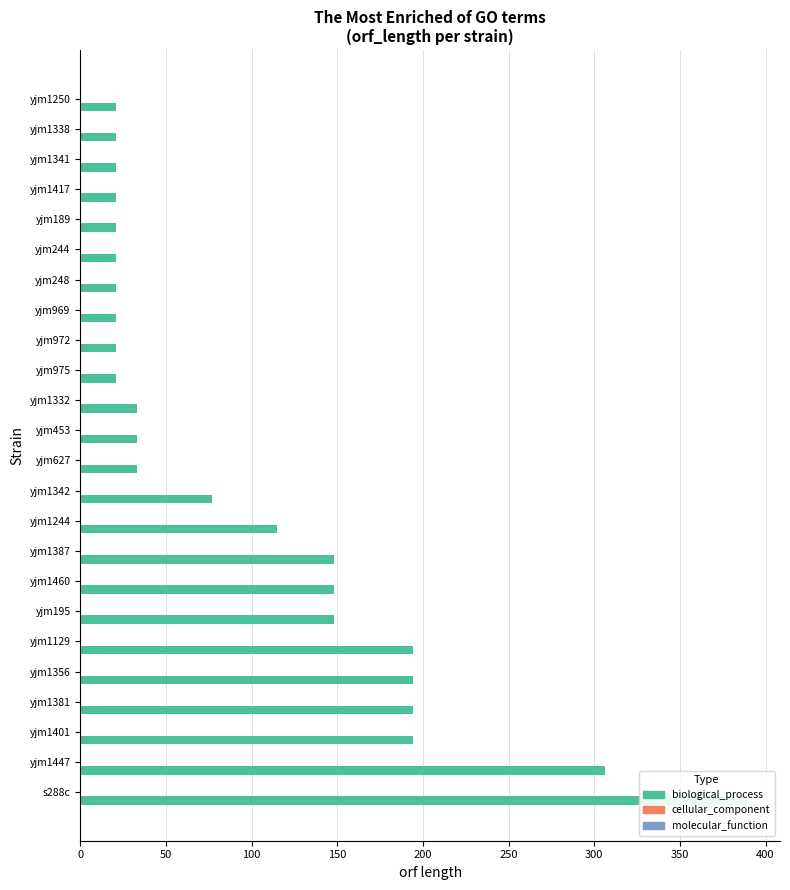

What are all the series names shown in the legend?

biological_process, cellular_component, molecular_function